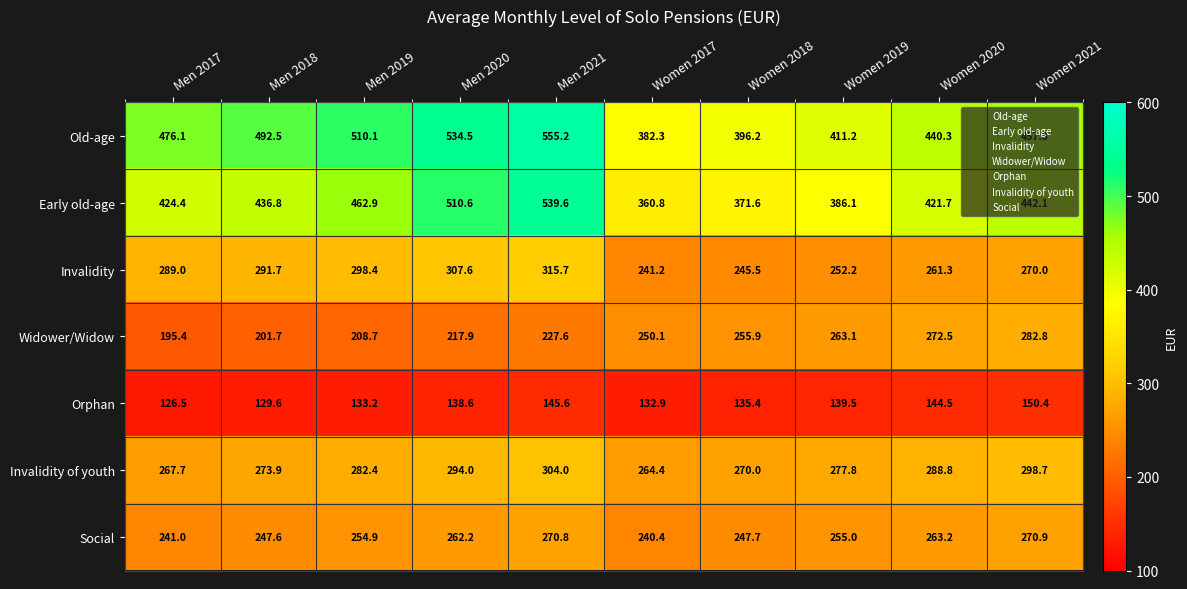

What is the sum of all Orphan values?

1376.2